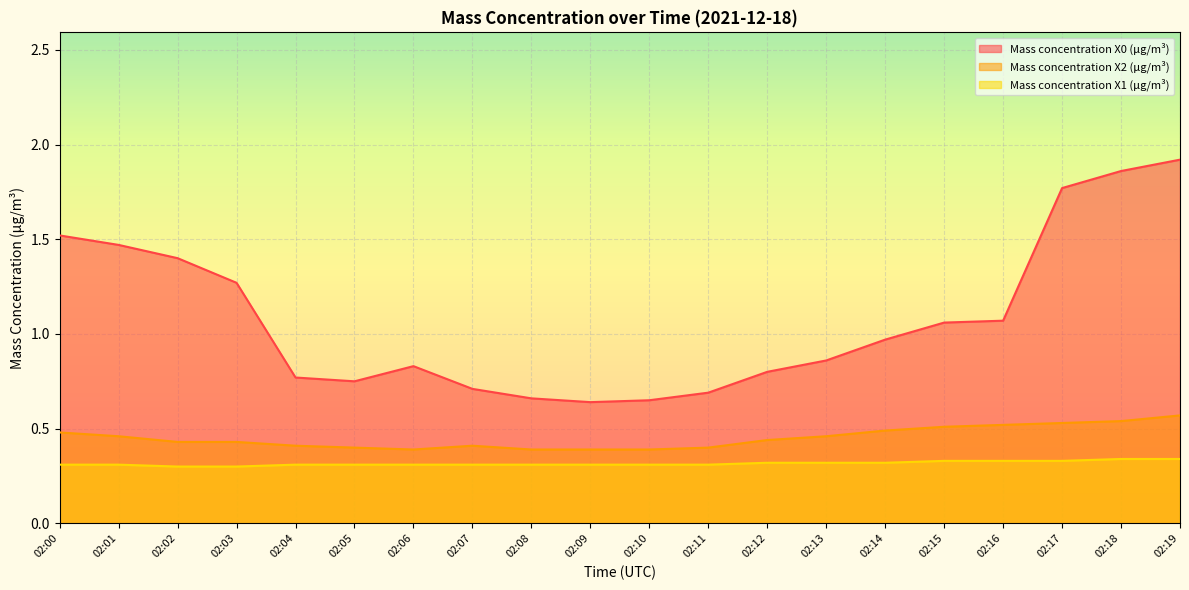

Rank the series at 02:16 from lowest to highest value.

Mass concentration X1 (μg/m³), Mass concentration X2 (μg/m³), Mass concentration X0 (μg/m³)